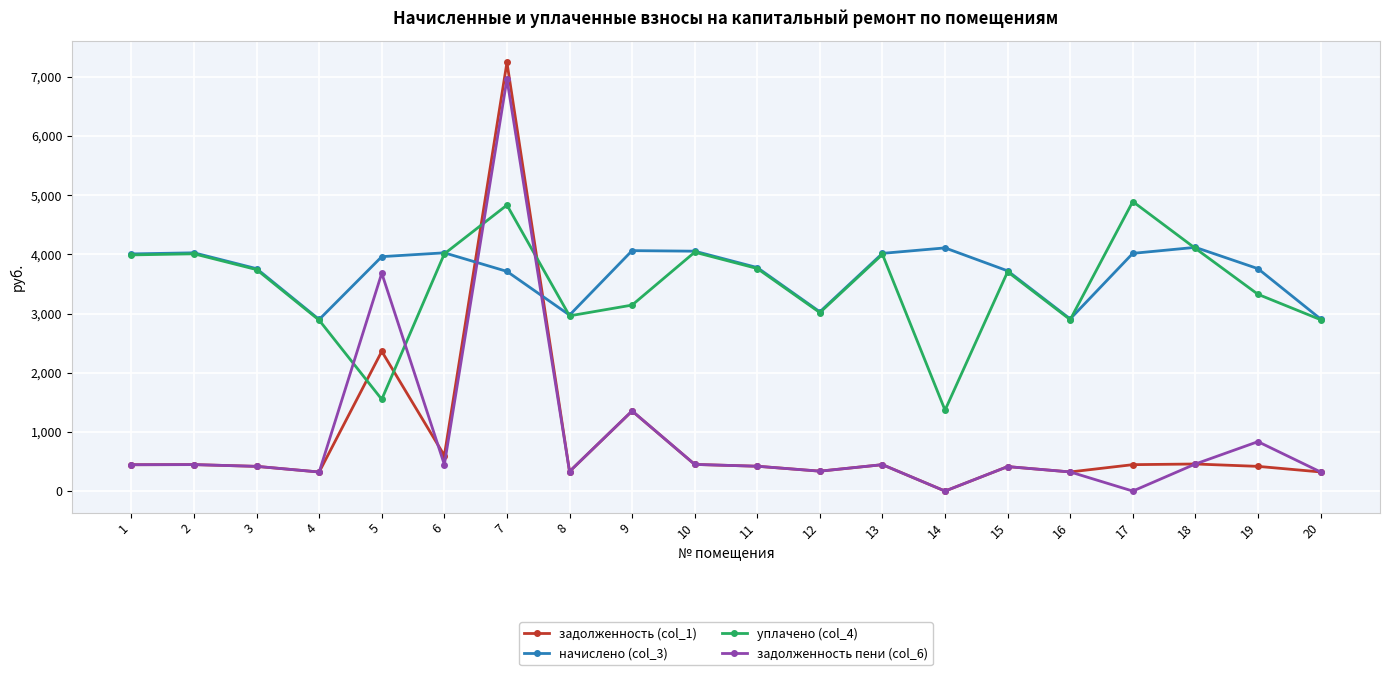

The value of начислено (col_3) at 5 is 3961.3. True or false?

True